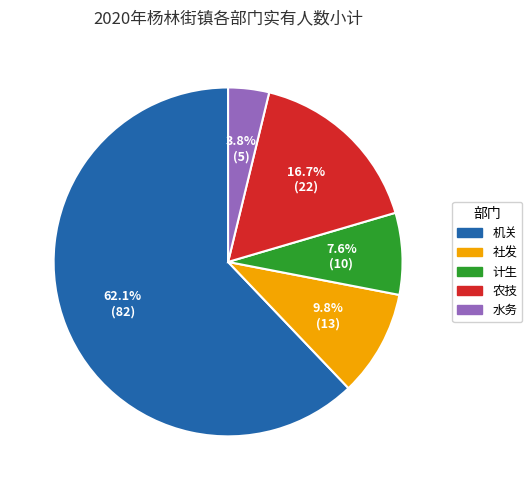

What is the largest slice in the pie chart?

机关